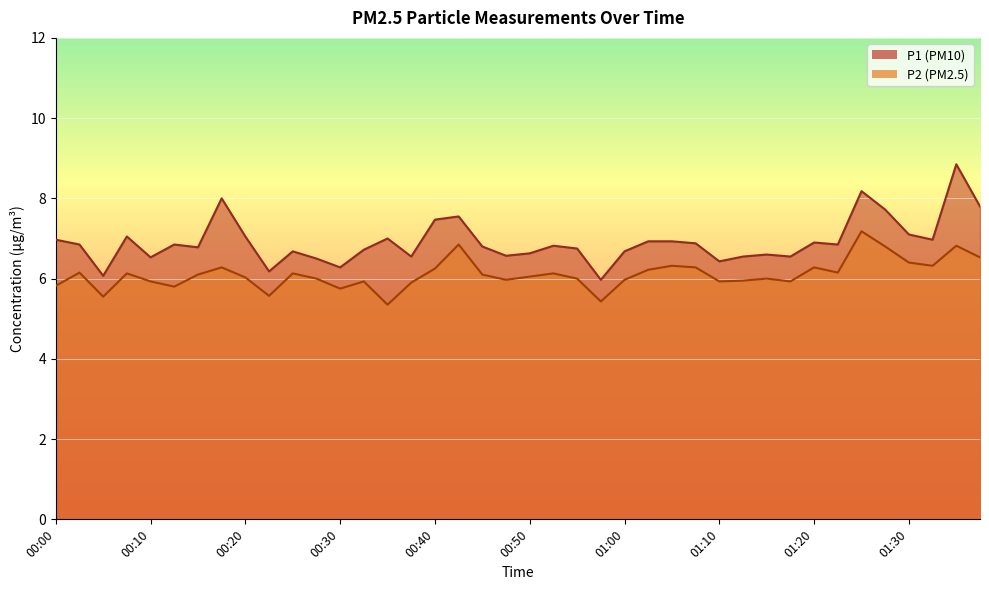

Is the value of P2 at 00:10 greater than the value of P1 at 01:35?

No